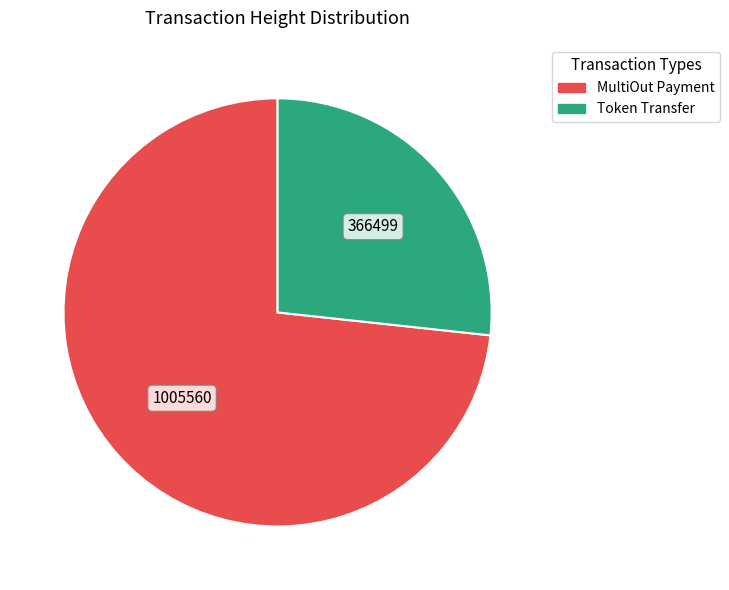

Is there a majority slice in this chart?

Yes